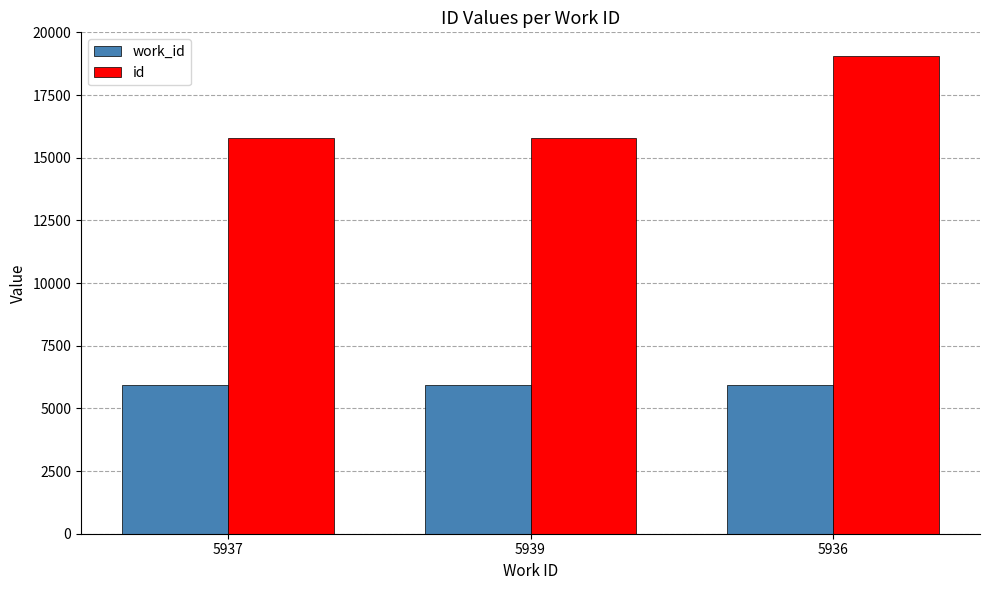

How many data points does each series have?

3